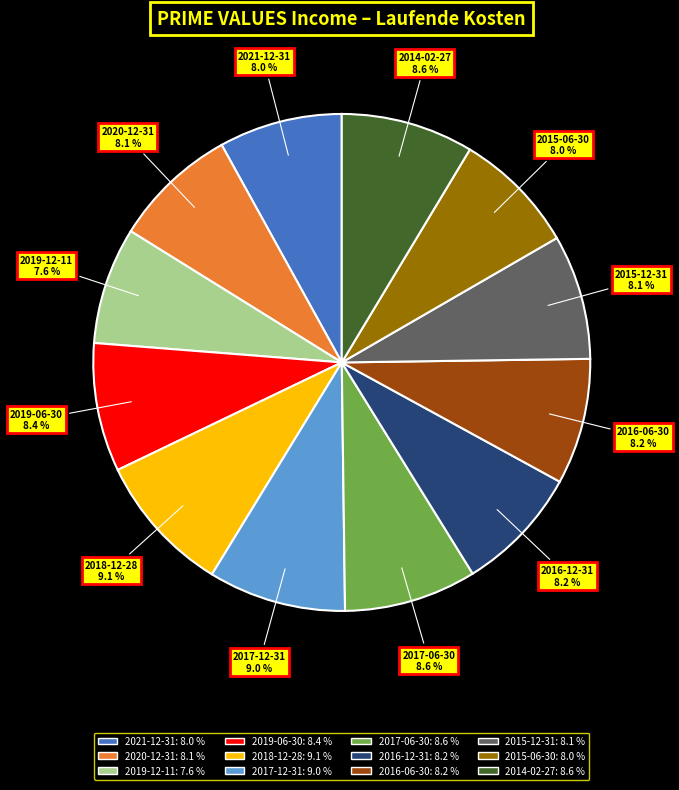

The 2014-02-27 slice represents 18% of the pie. True or false?

False